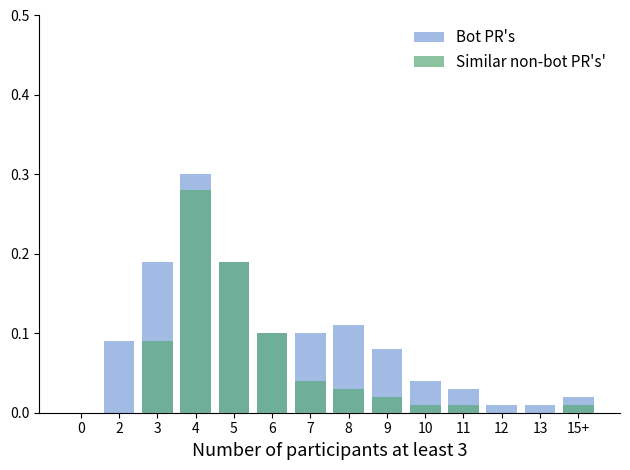

Count the number of data series in this chart.

2